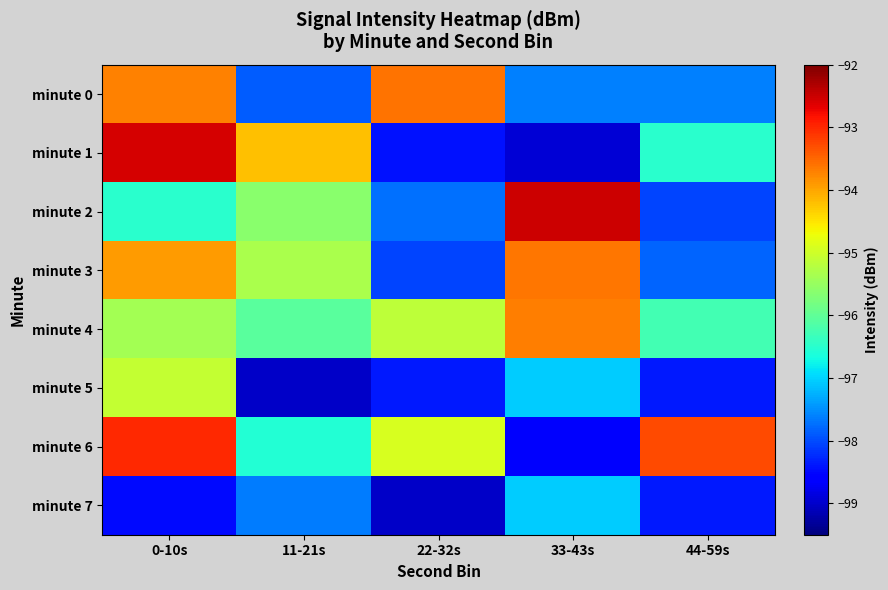

At which category is the sum across all series the highest?

0-10s